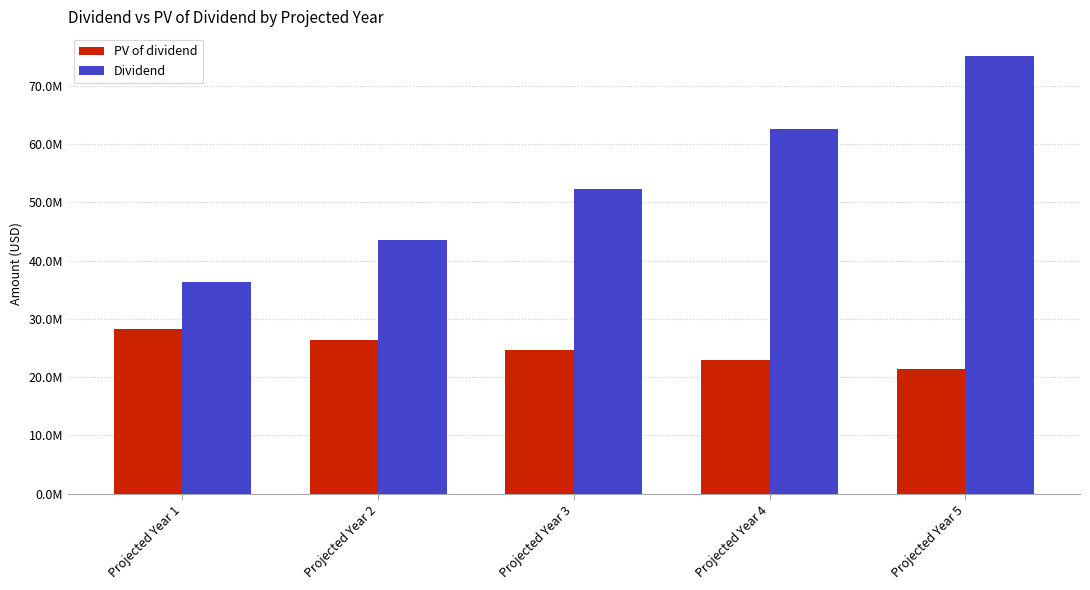

What are all the series names shown in the legend?

PV of dividend, Dividend